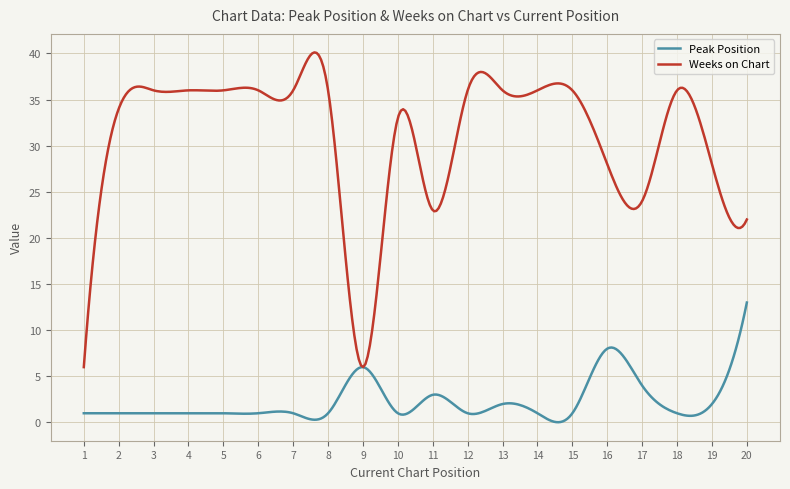

List the series in order of their peak value, lowest first.

Peak Position, Weeks on Chart